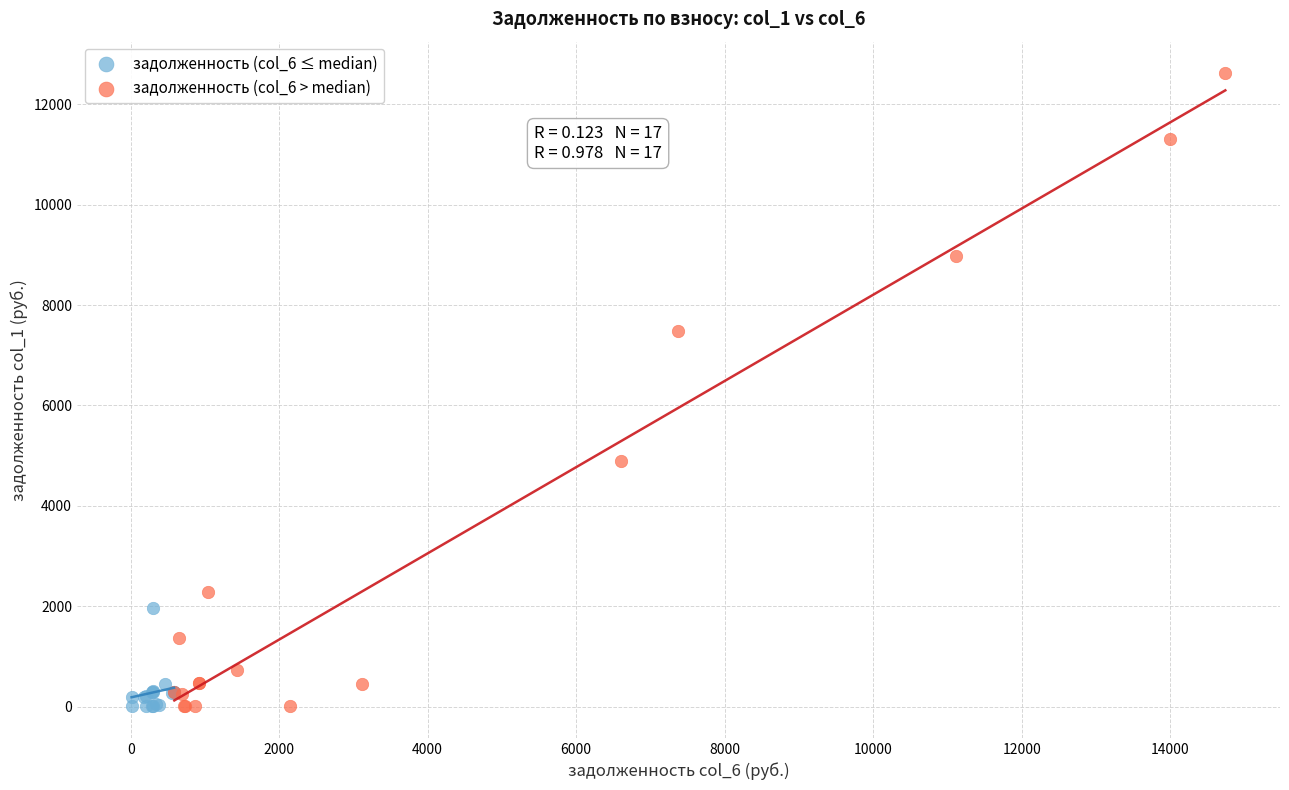

Which series has the widest spread of Y values?

задолженность (col_6 > median)